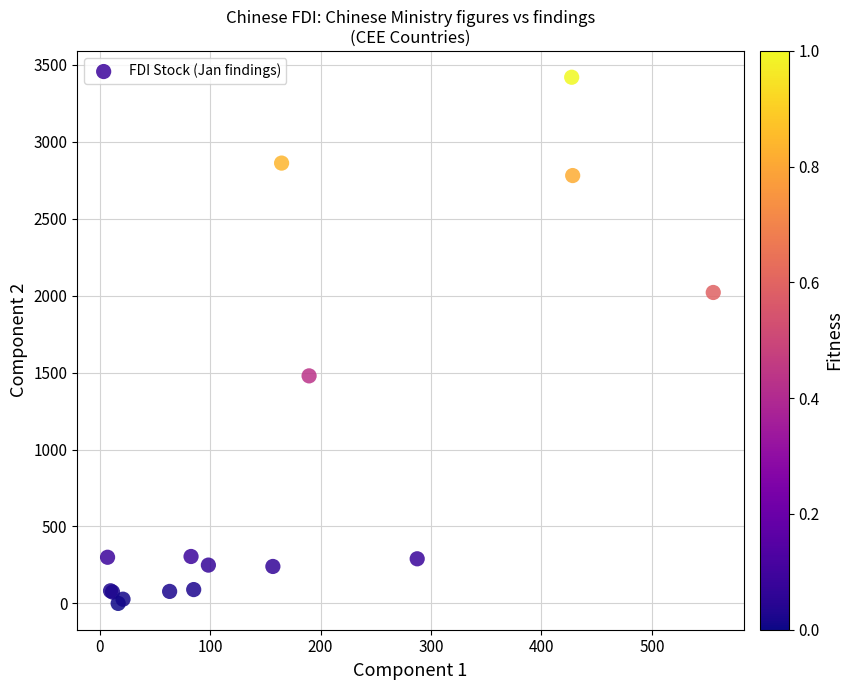

What Y value in the scatter plot is closest to 1710?

1479.0